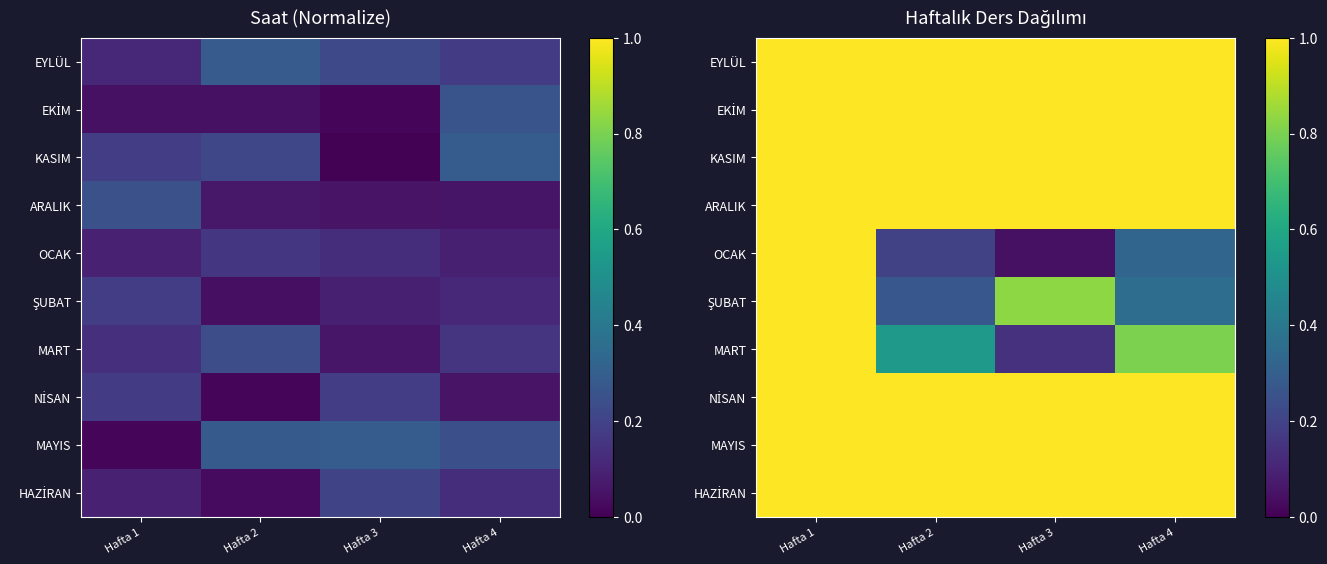

What value does the KASIM series have at Hafta 1?

1.0